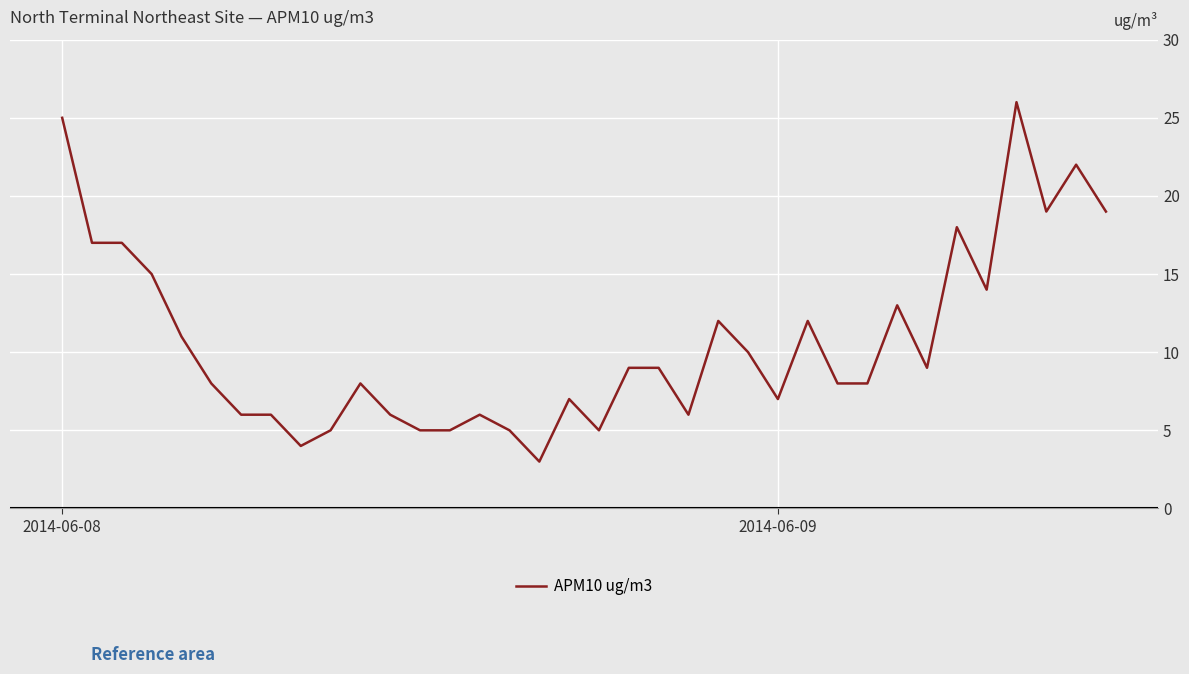

What is the greatest value displayed?

26